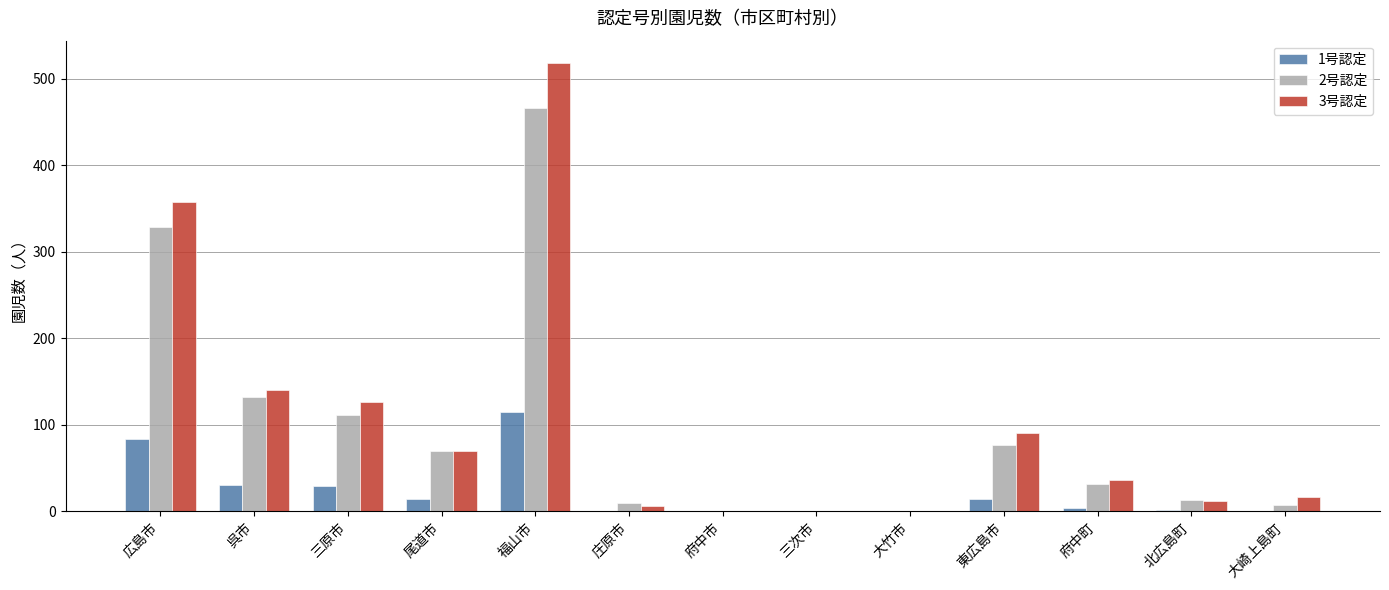

The value of 3号認定 at 三次市 is 0. True or false?

True